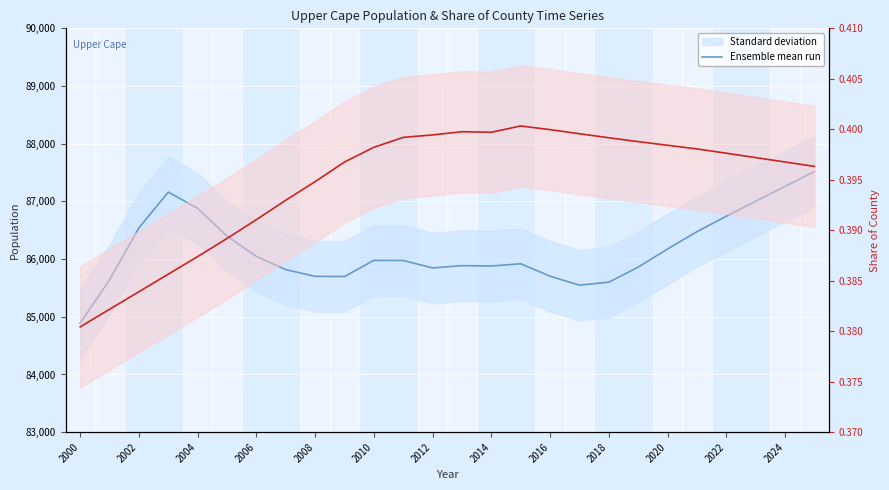

What is the difference between the Ensemble mean run values at 2014 and 2022?

862.6